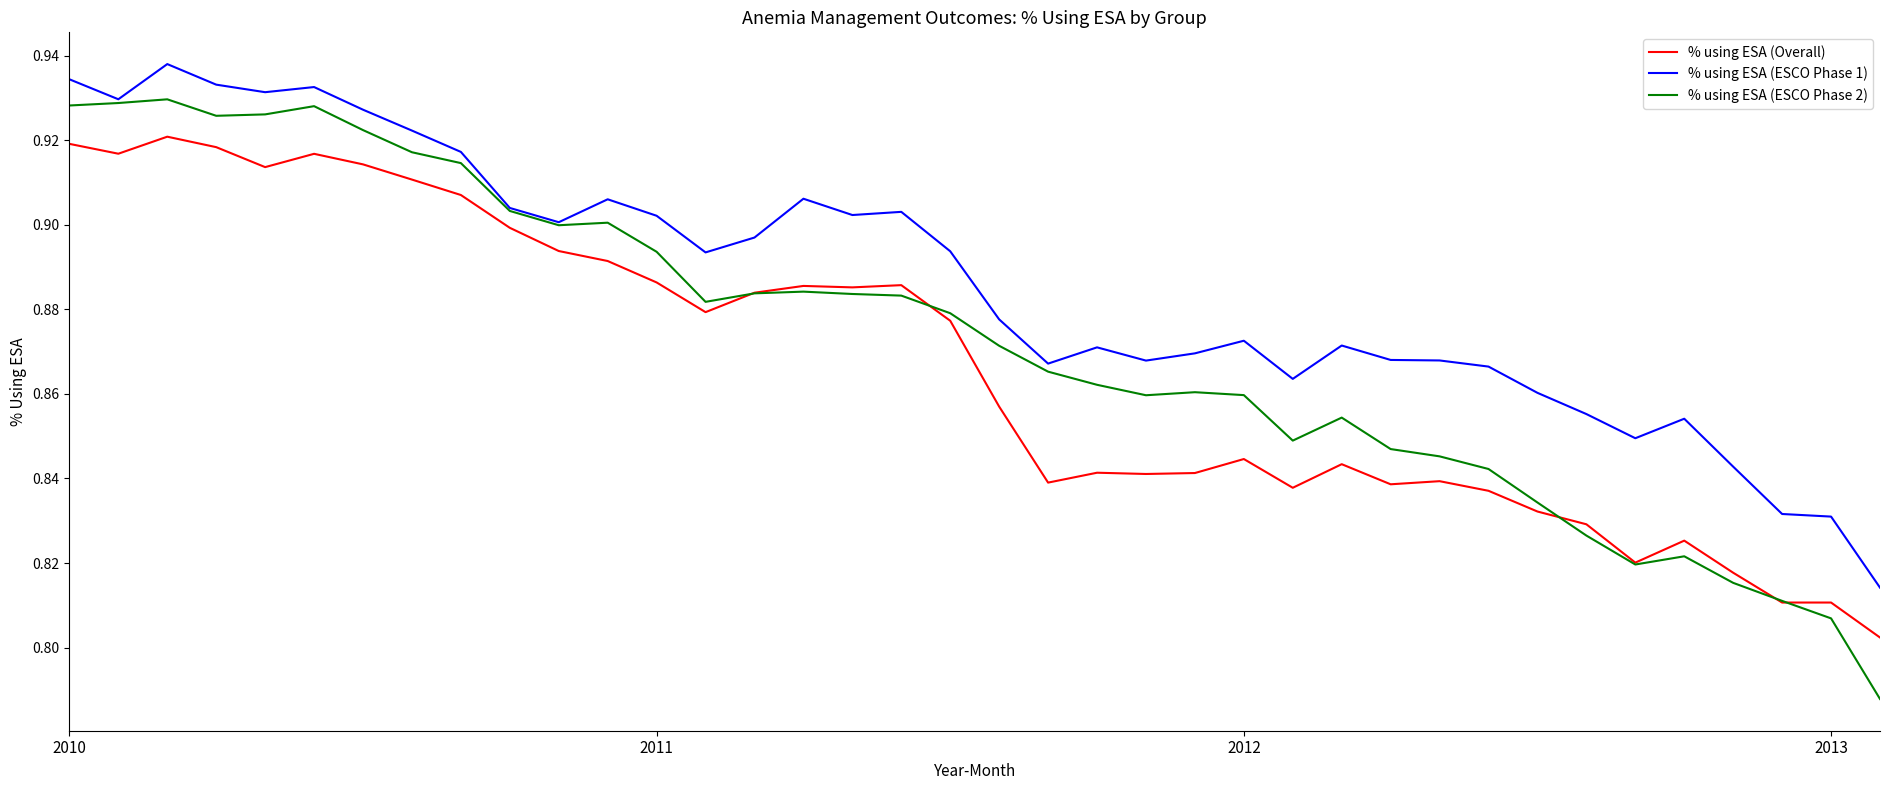

Which series has the largest total across all categories?

% using ESA (ESCO Phase 1)